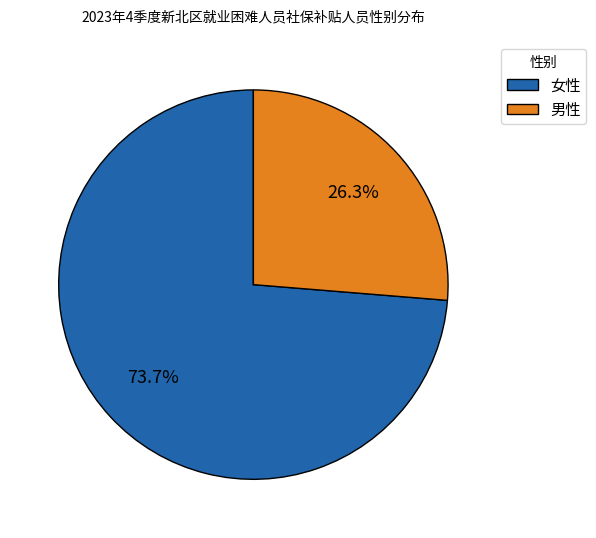

How many slices are in this pie chart?

2